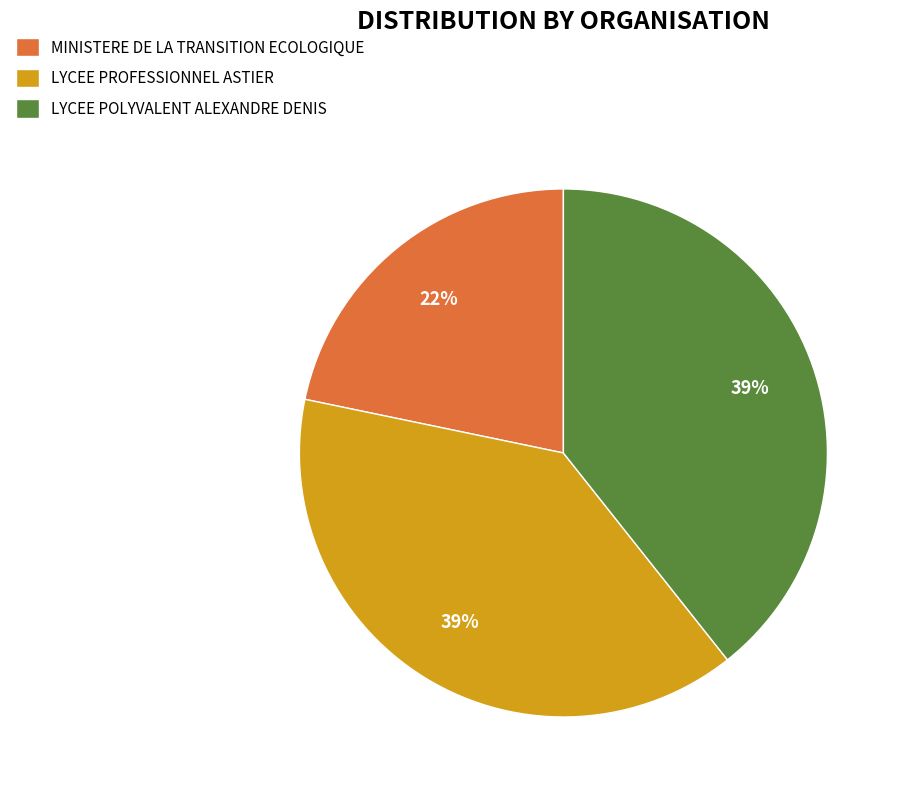

To the nearest percent, what portion does LYCEE PROFESSIONNEL ASTIER represent?

39%